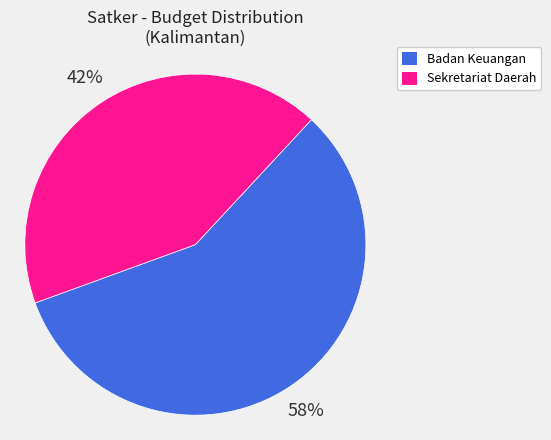

To the nearest percent, what is the average slice percentage?

50%